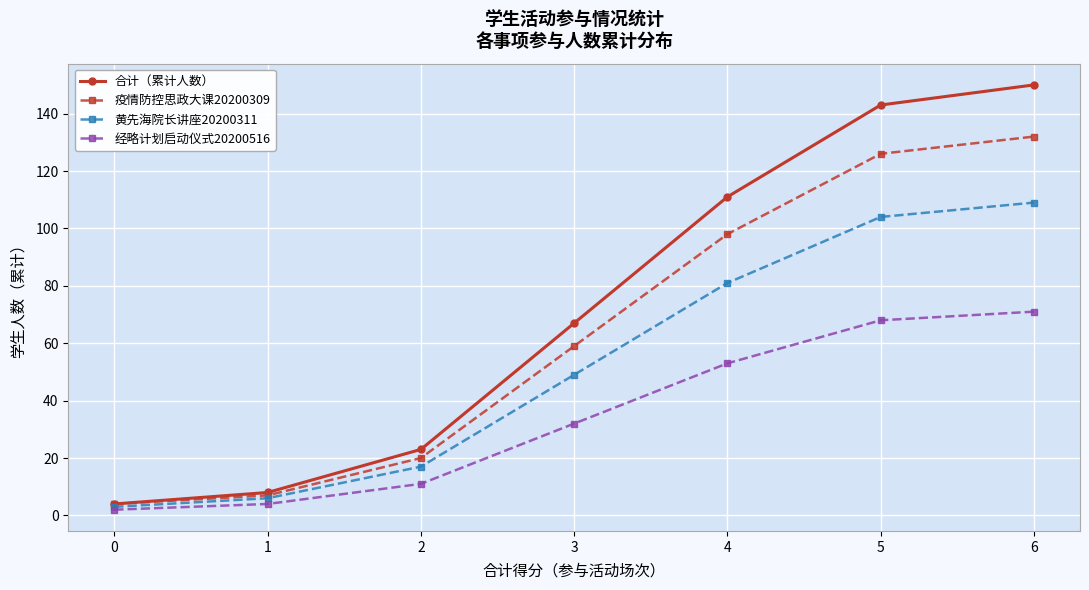

What is the value of the 经略计划启动仪式20200516 point at the 6th from the left?

68